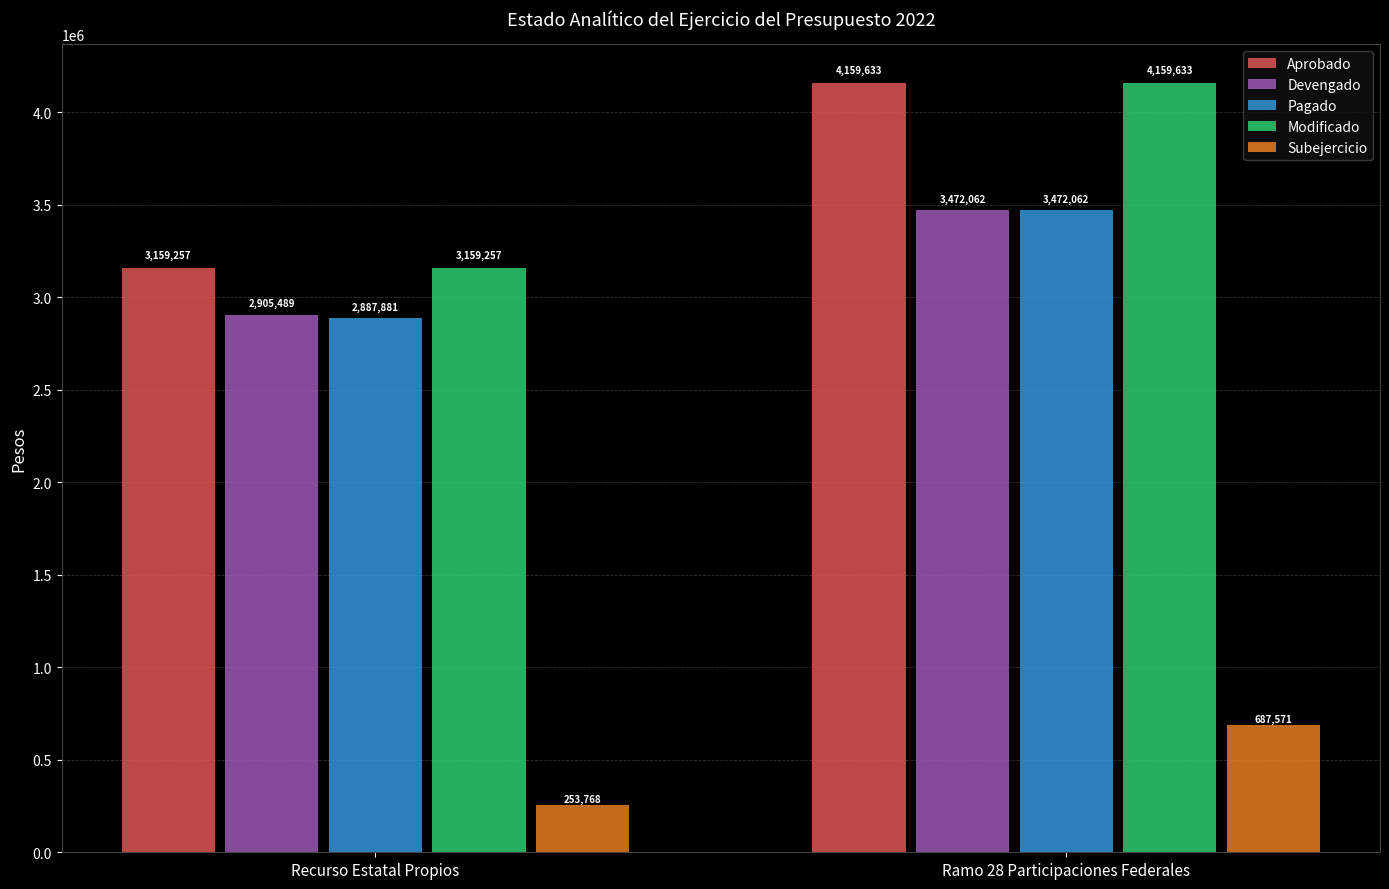

What are all the series names shown in the legend?

Aprobado, Devengado, Pagado, Modificado, Subejercicio